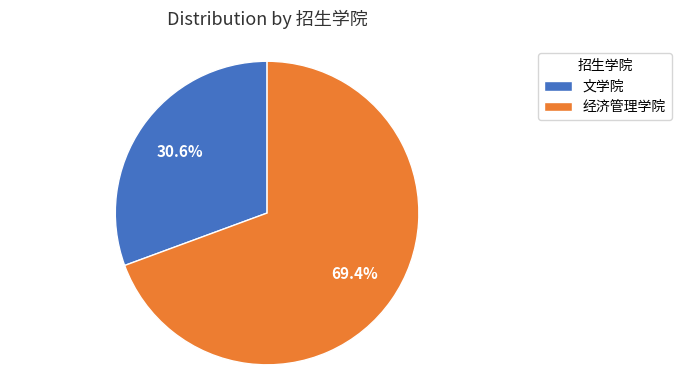

True or false: 经济管理学院 accounts for 69% of the total.

True